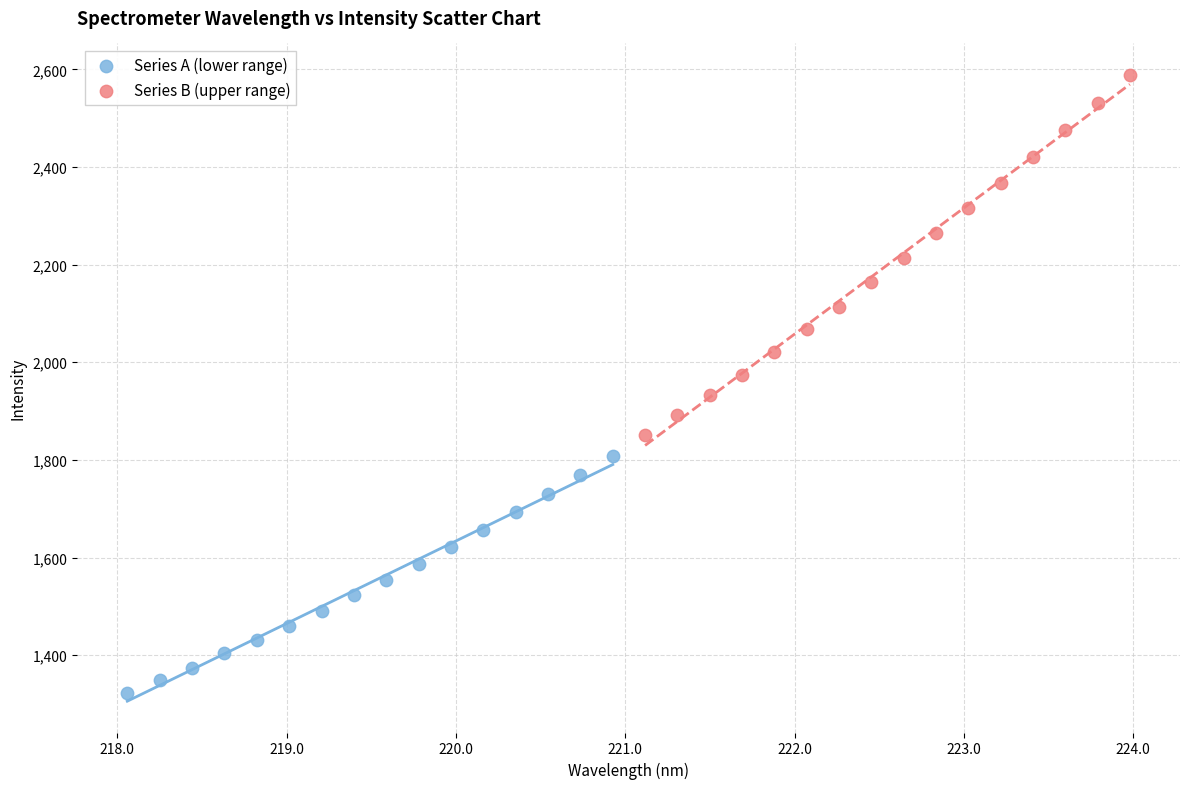

Which series contains the lowest Y value?

Series A (lower range)